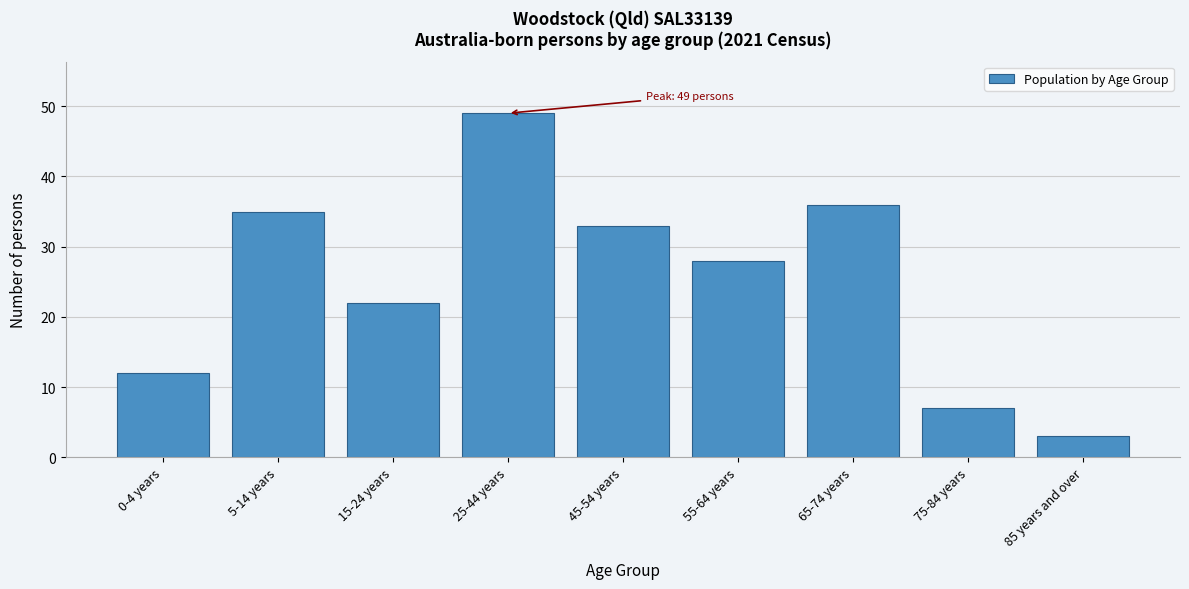

Reading left to right, list all the values displayed in this chart.

12	35	22	49	33	28	36	7	3